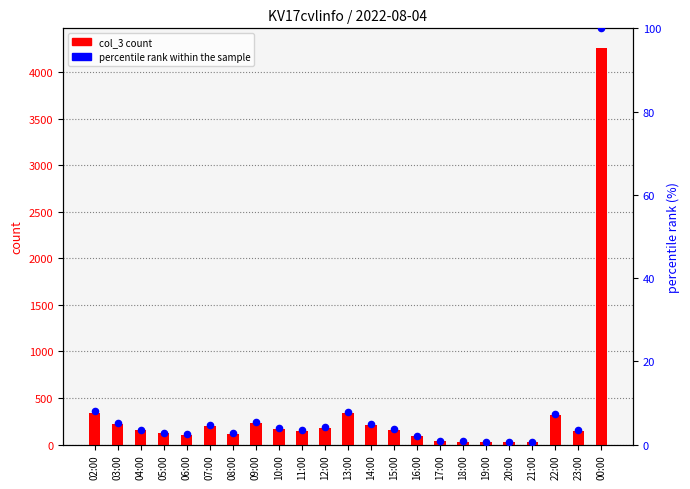

At which category is the sum across all series the highest?

00:00